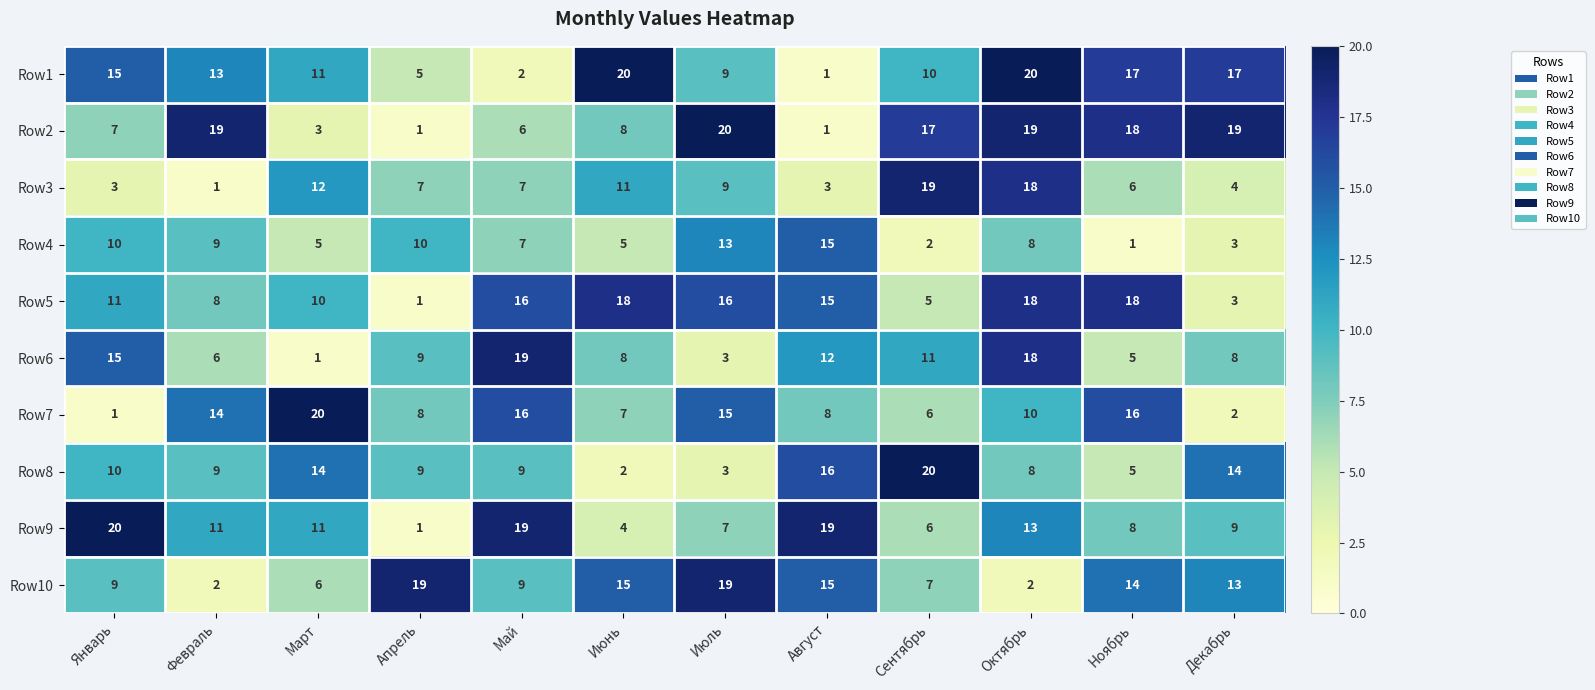

Which series changed the most between Июнь and Ноябрь?

Row2